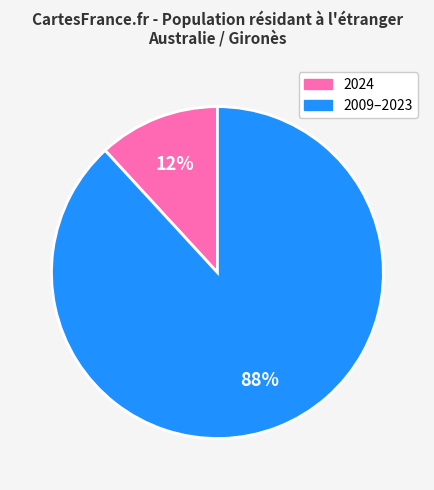

Combined, do 2024 and 2009–2023 account for over 50%?

Yes